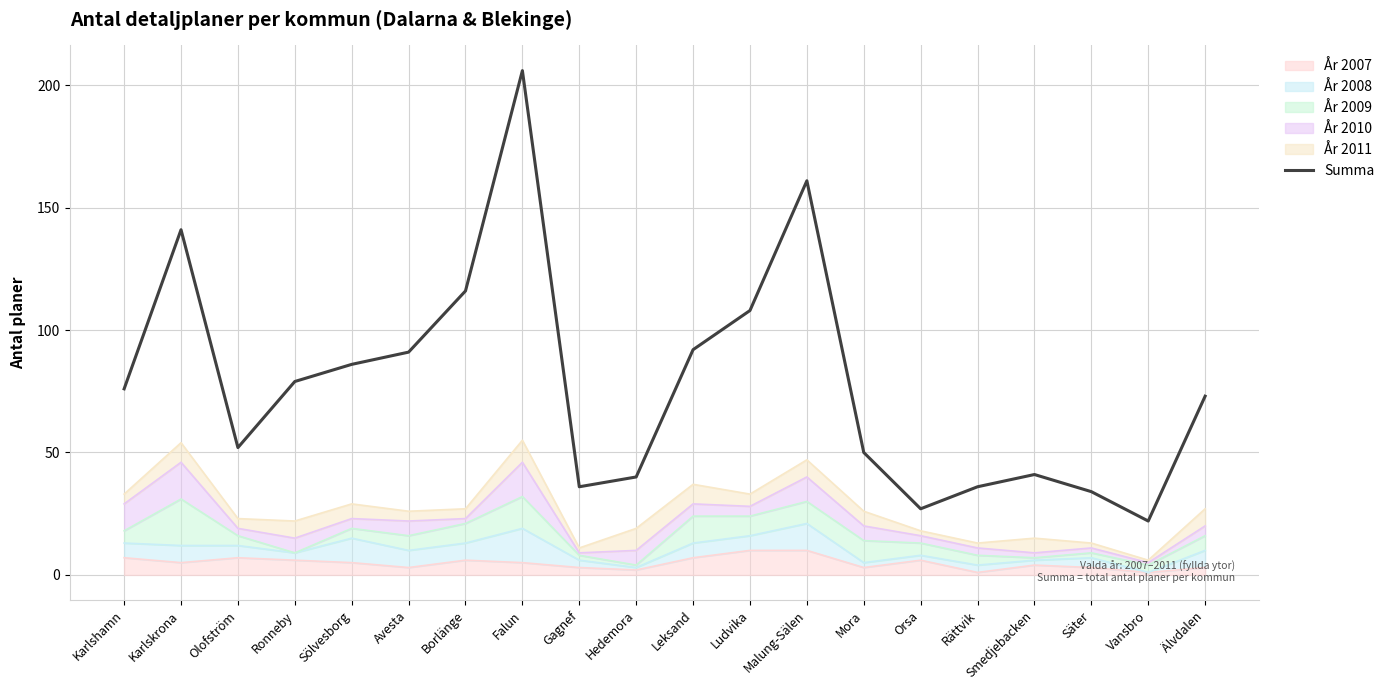

Where does the data first go above 76?

Karlskrona